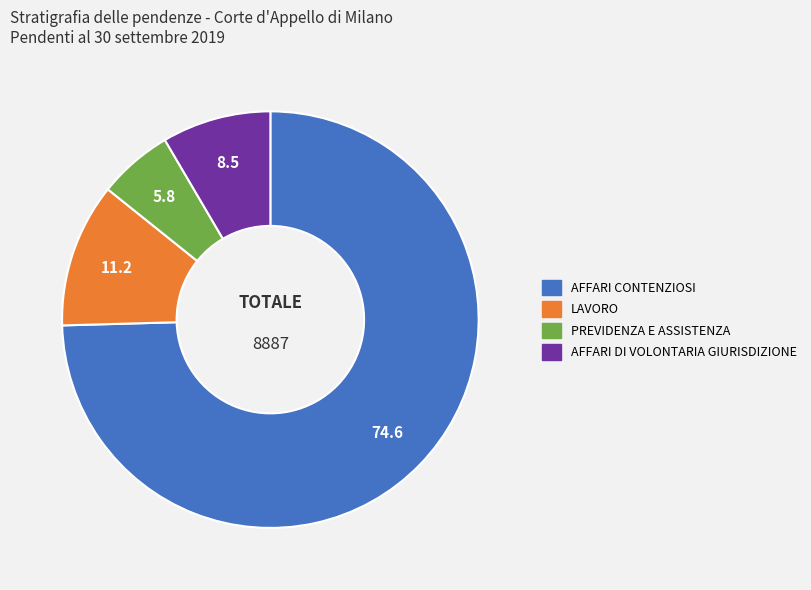

Is it true that PREVIDENZA E ASSISTENZA is 6% of the pie?

True